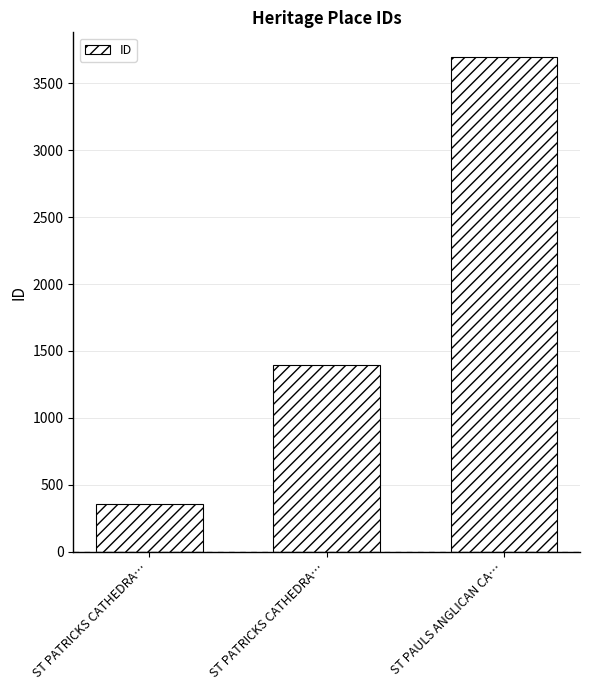

Count the number of data series in this chart.

1